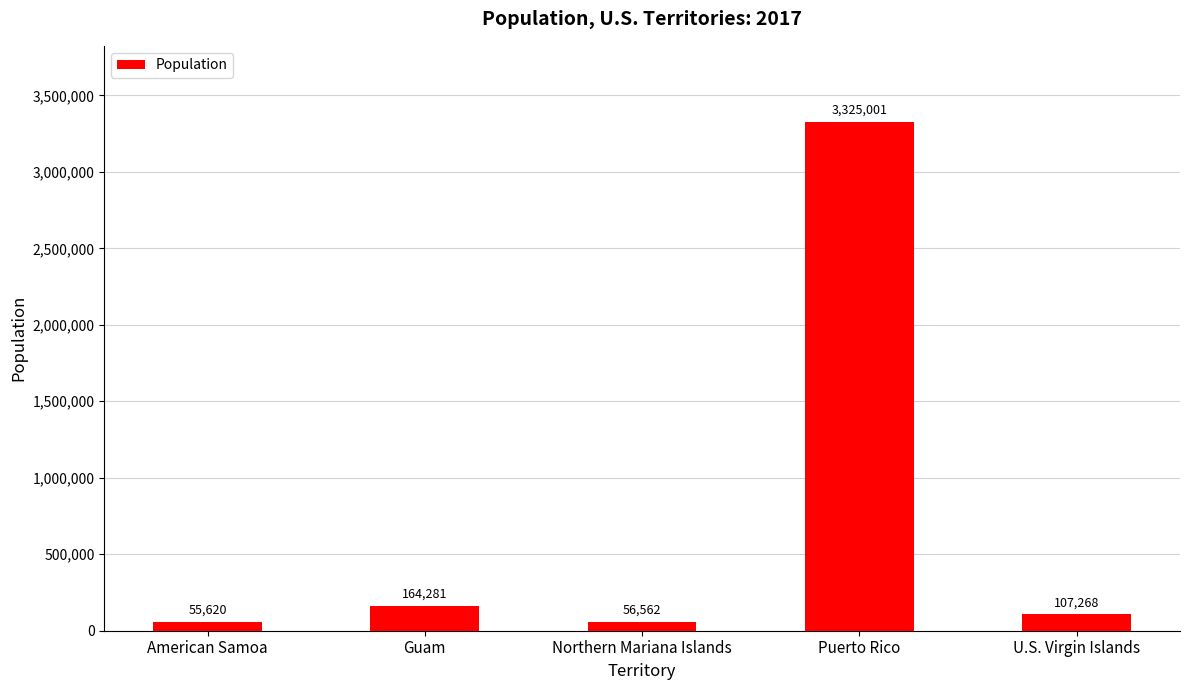

Which category has the lowest value across all series?

American Samoa